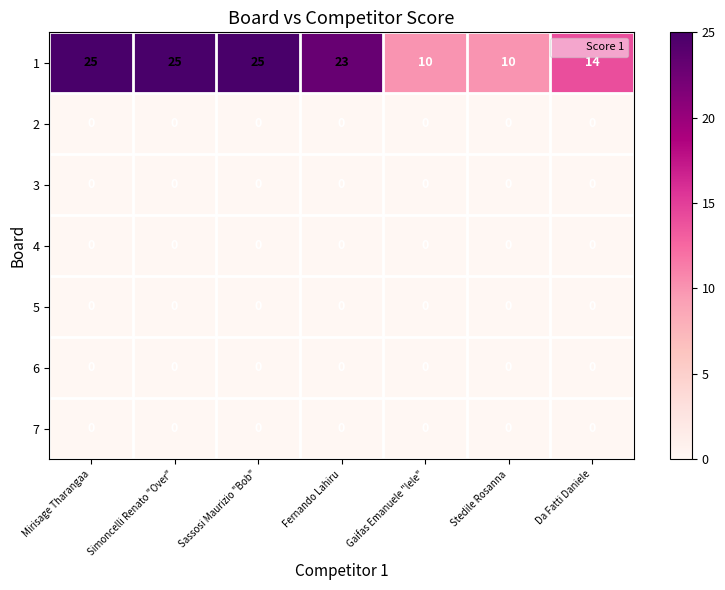

What is the approximate value of 1 at Da Fatti Daniele, to the nearest 10?

10